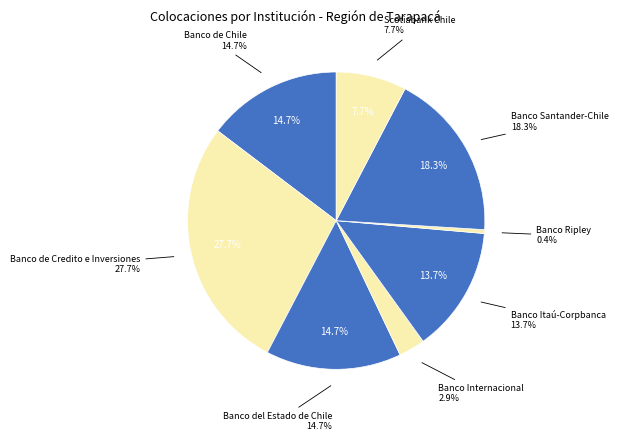

Does any single category account for the majority?

No